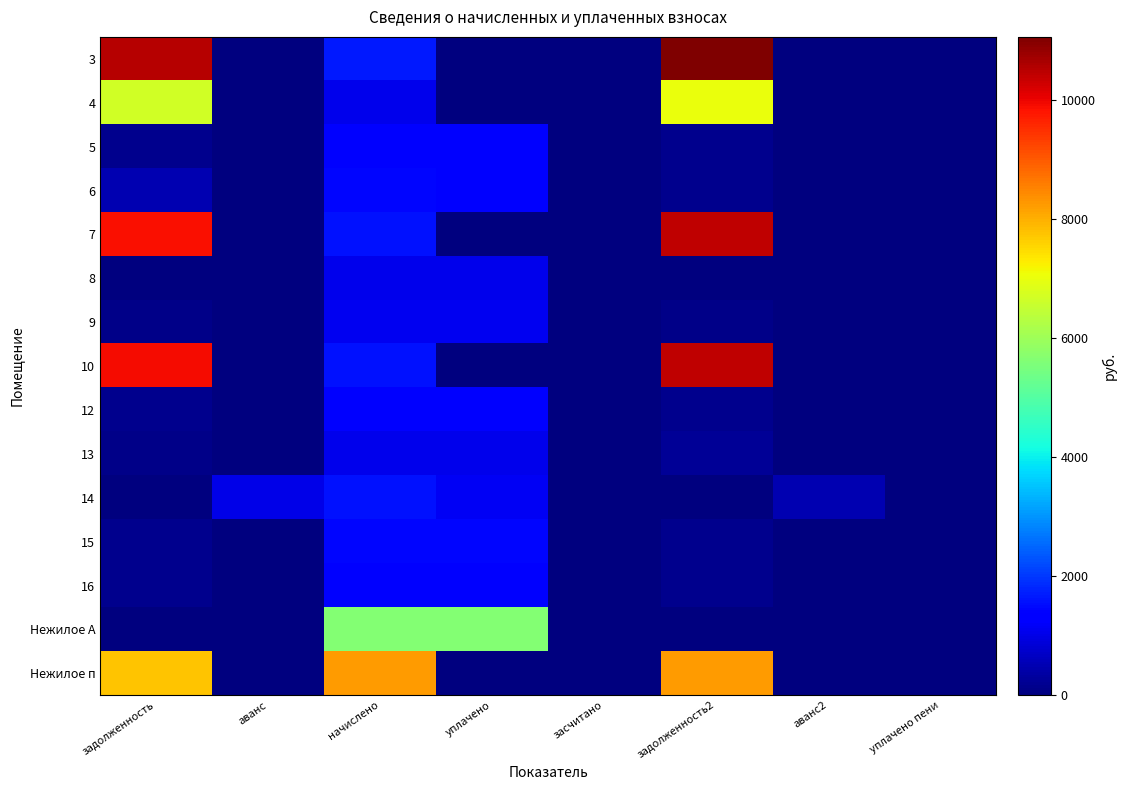

Which label corresponds to the largest value in the chart?

задолженность2